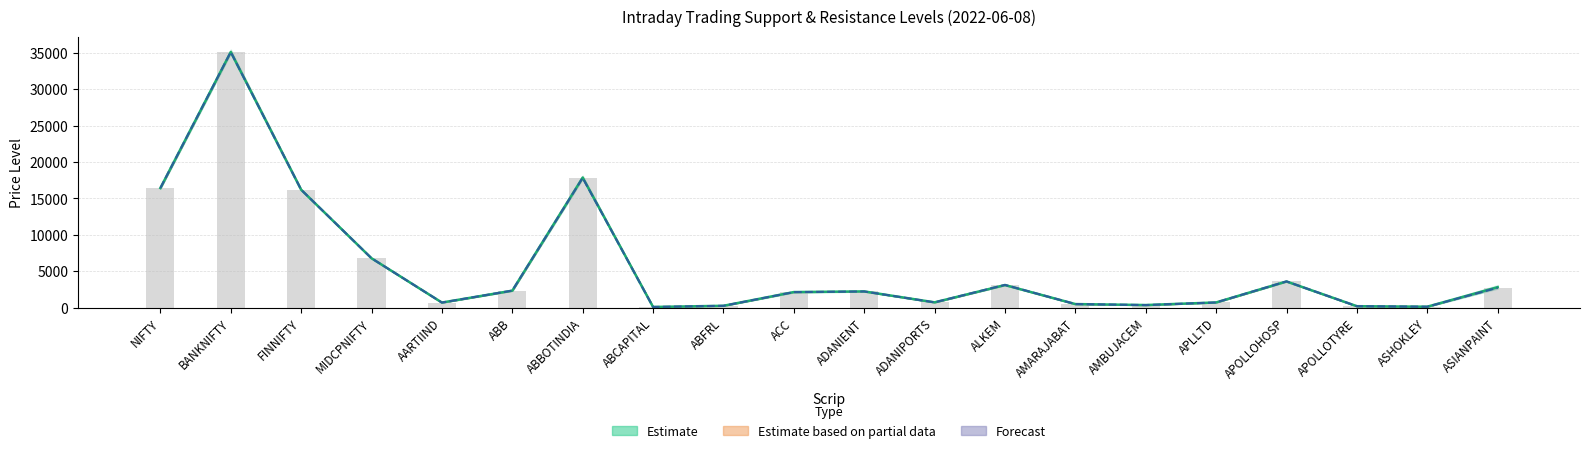

The value of Pivot (centre) at ABB is 2339.4. True or false?

True